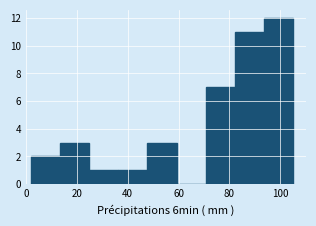

How tall is the bar that spans 94 to 106 on the x-axis? Neither the bar edges nor the heights are printed on the chart, so give them approximately, as read against the axes.

12